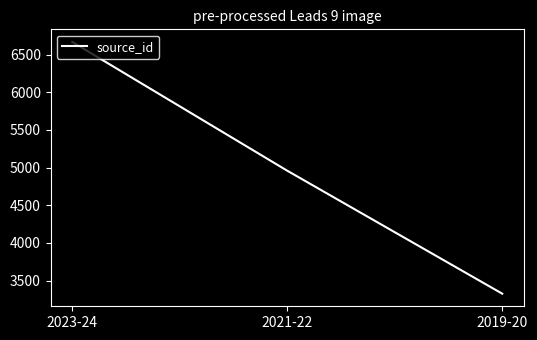

Between 2021-22 and 2023-24, which is larger?

2023-24